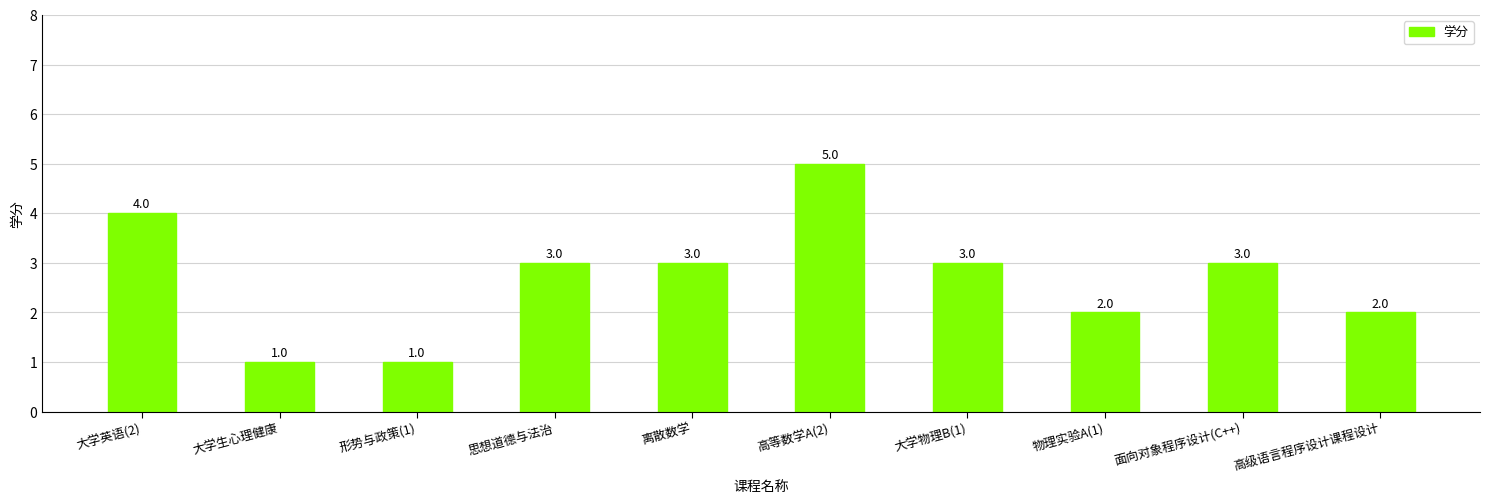

What is the label of the 7th bar from the right?

思想道德与法治